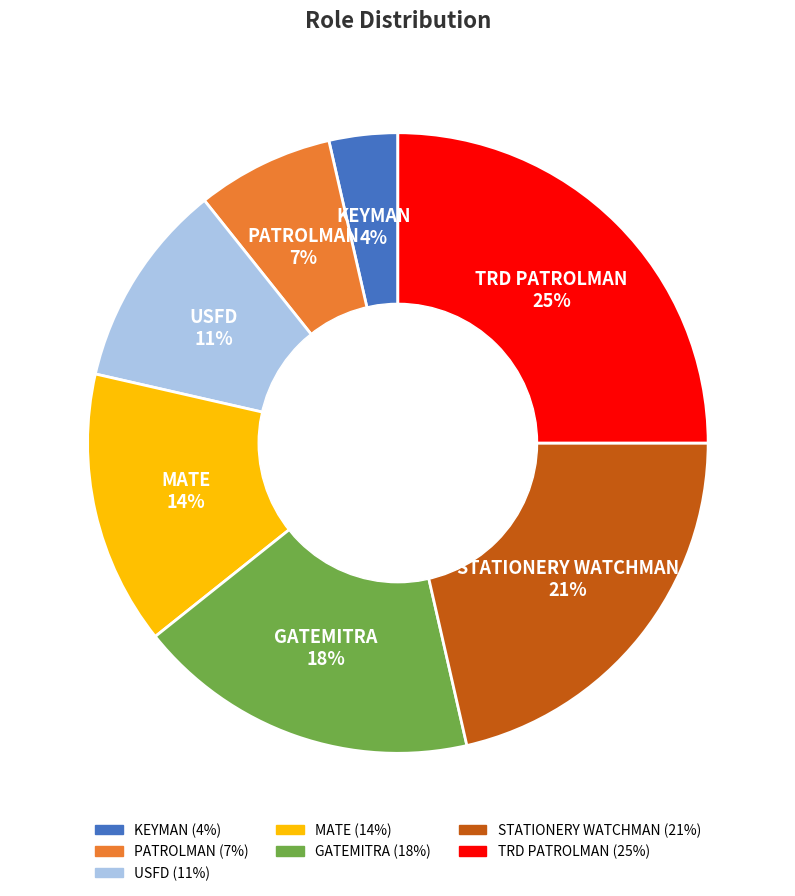

What percentage is the MATE slice, to the nearest percent?

14%